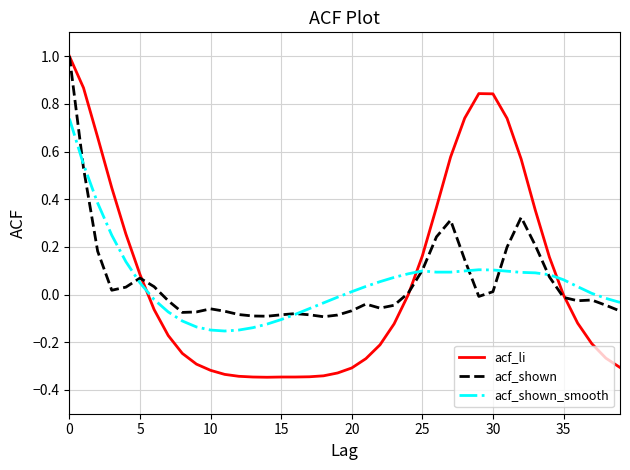

What is the maximum value shown in the chart?

1.0